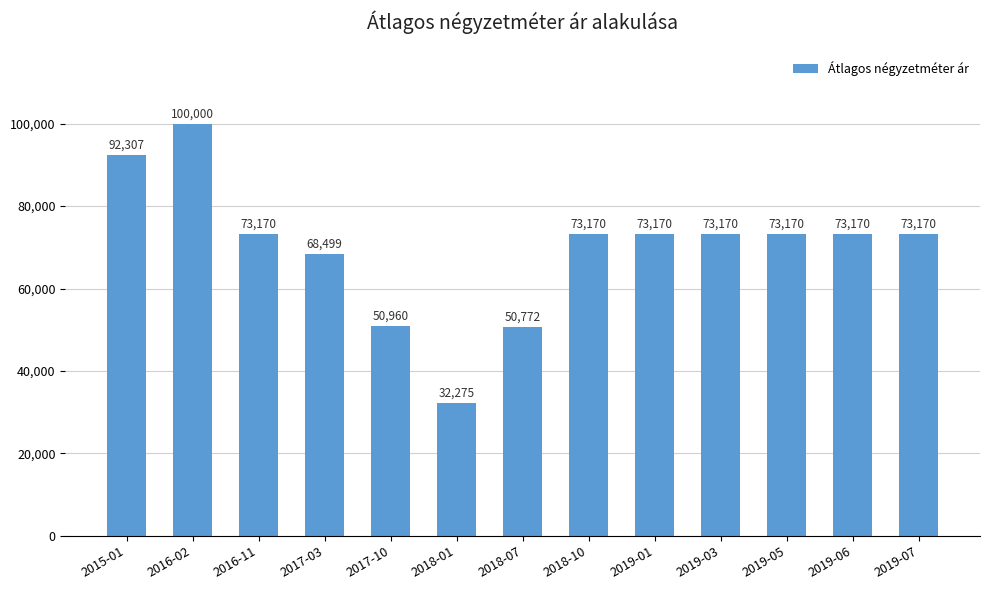

What is the sum of the values at 2019-07 and 2018-10?

146340